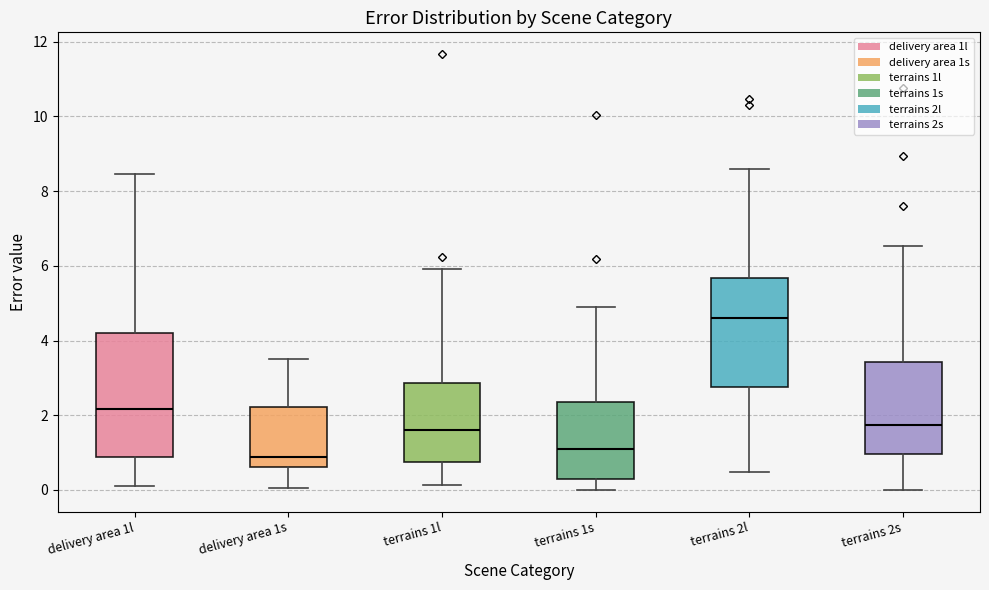

Reading left to right, transcribe this box plot: for each box, give where its median line is, the range the box spans, and where its two whiskers end, as read against the y-axis. The values are not printed on the chart, so give them approximately, as read against the axis.

delivery area 1l: median 2.2, box 0.8 to 4.2, whiskers 0.2 to 8.4
delivery area 1s: median 0.8, box 0.6 to 2.2, whiskers 0.0 to 3.6
terrains 1l: median 1.6, box 0.8 to 2.8, whiskers 0.2 to 6.0
terrains 1s: median 1.0, box 0.2 to 2.4, whiskers 0.0 to 5.0
terrains 2l: median 4.6, box 2.8 to 5.6, whiskers 0.4 to 8.6
terrains 2s: median 1.8, box 1.0 to 3.4, whiskers 0.0 to 6.6